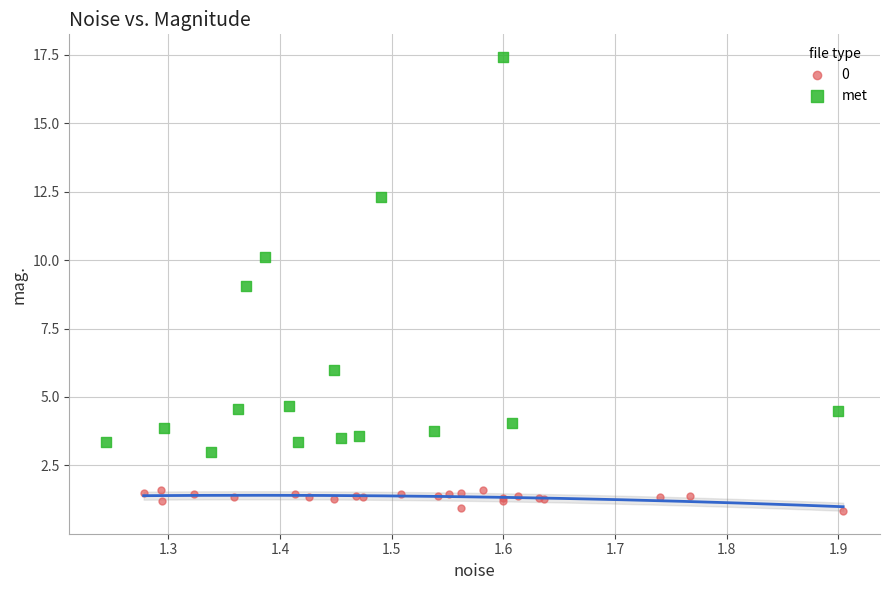

Which series has the widest spread of Y values?

met